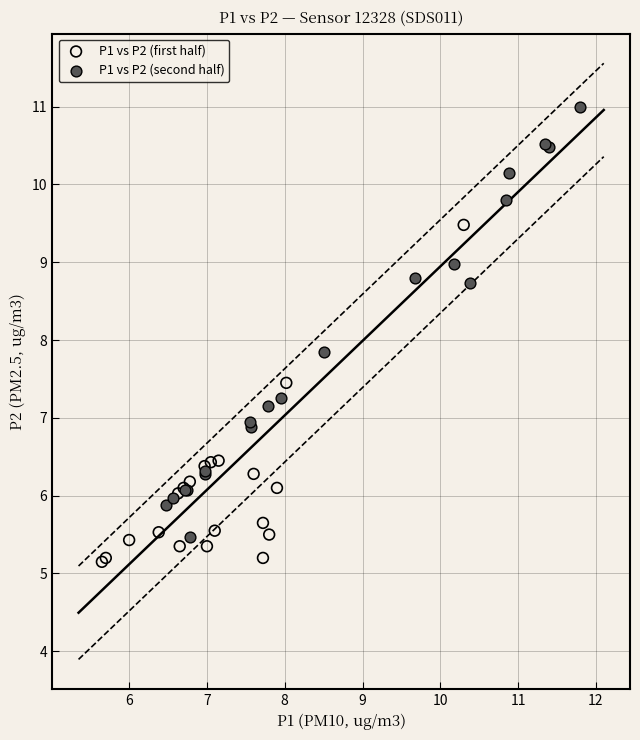

Which series reaches the maximum Y coordinate?

P1 vs P2 (second half)